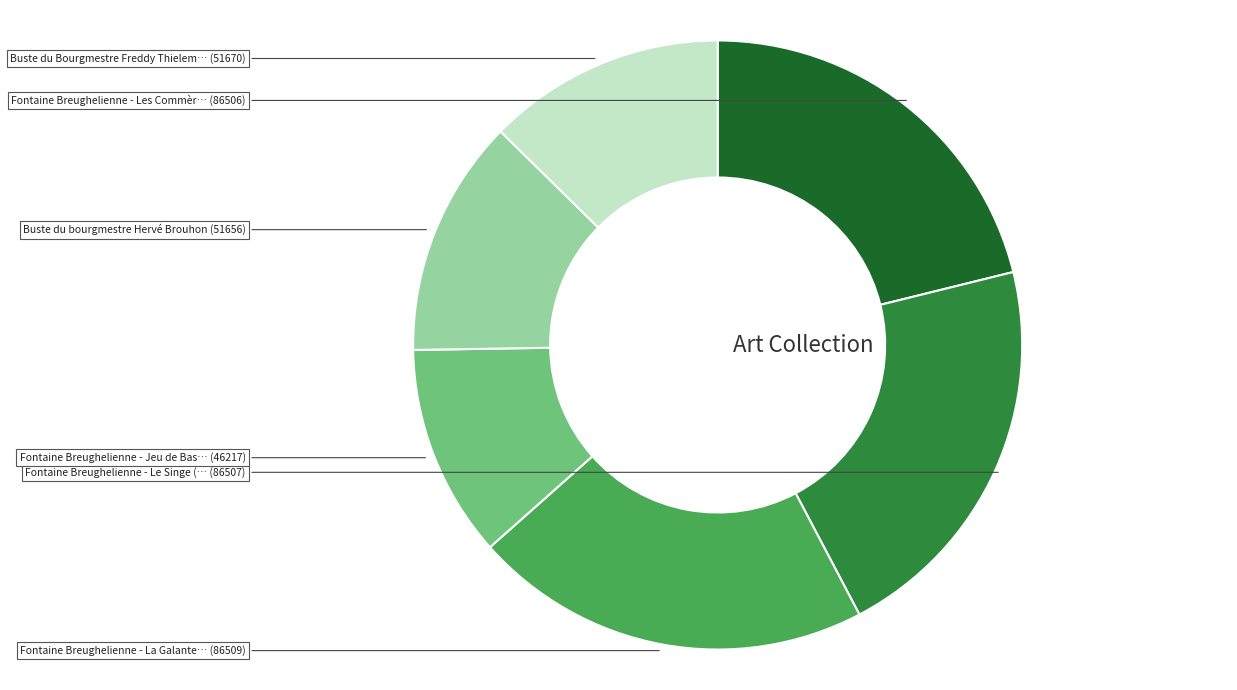

Does any single category account for the majority?

No